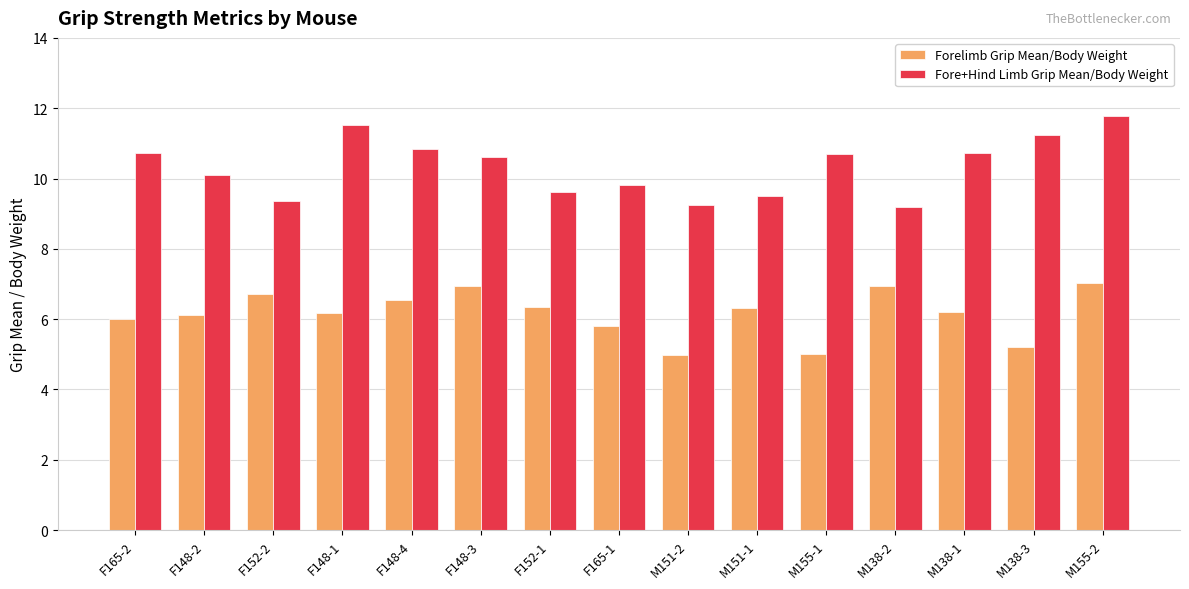

What are all the series names shown in the legend?

Forelimb Grip Mean/Body Weight, Fore+Hind Limb Grip Mean/Body Weight